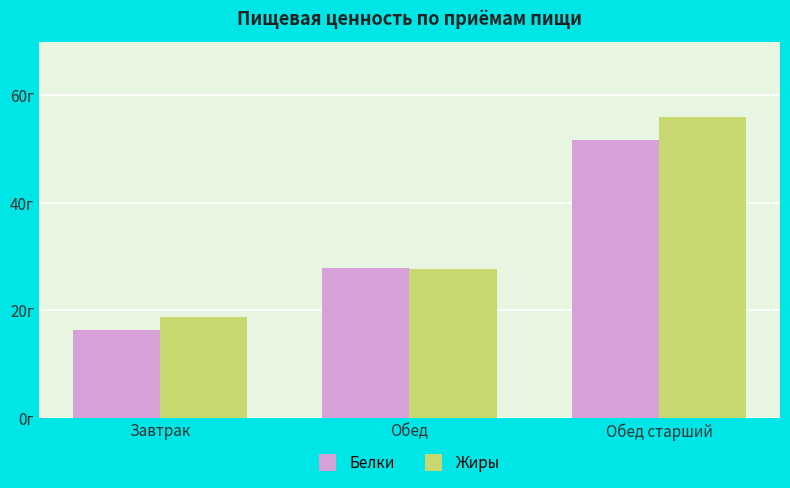

Are the bars grouped side by side (vs. stacked)?

Yes